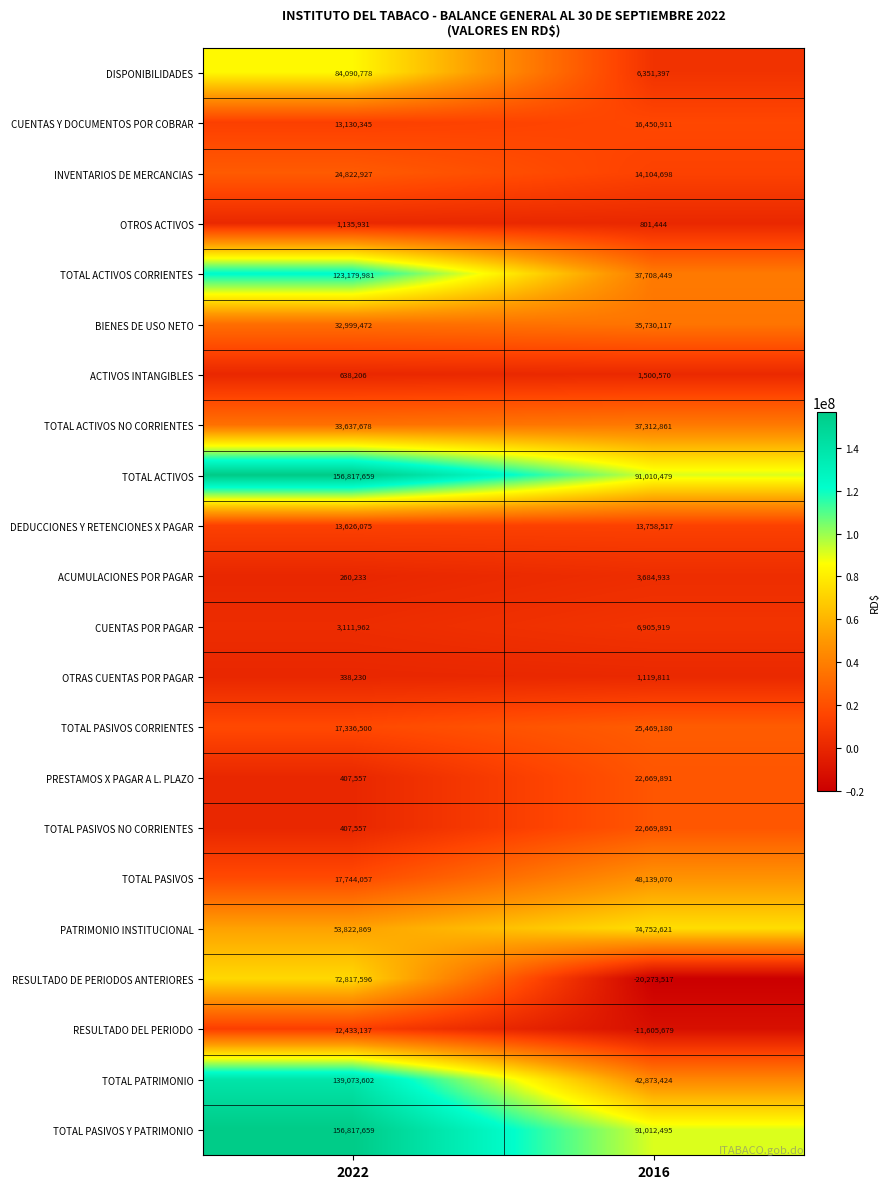

Which label corresponds to the largest value in the chart?

2022